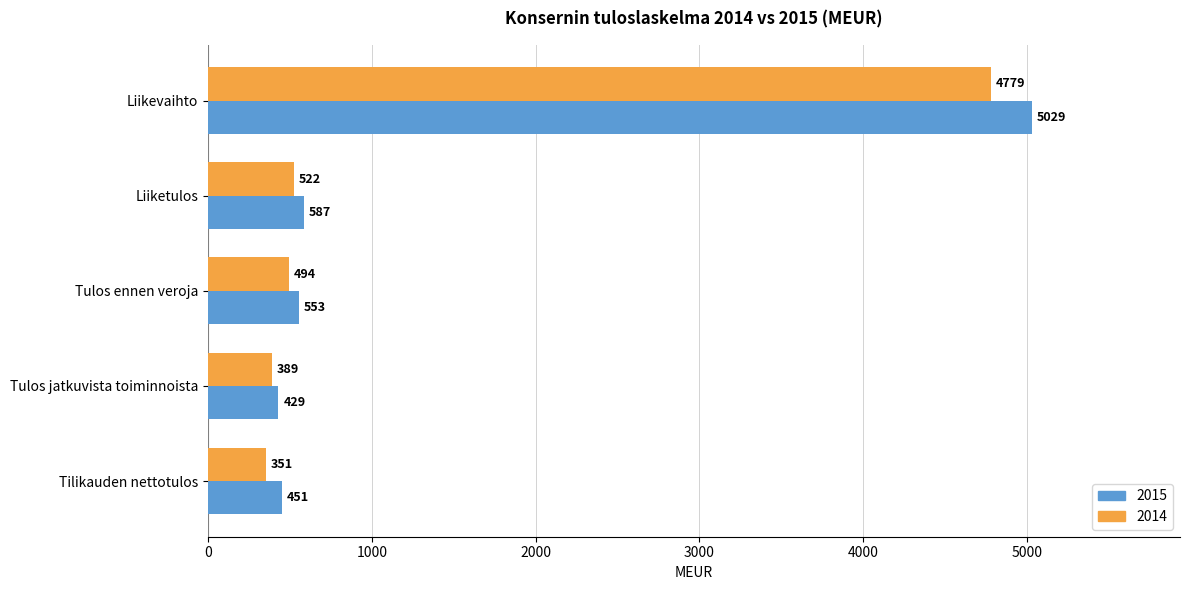

Read the 2014 value at Liikevaihto.

4779